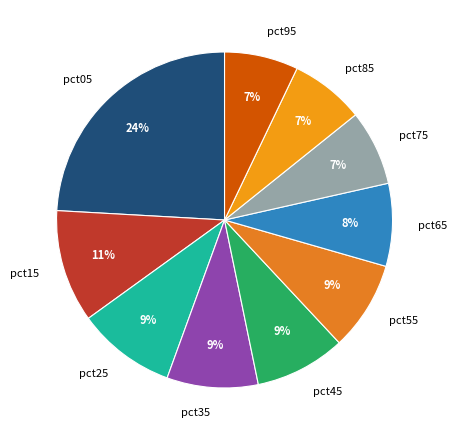

Is it true that pct75 is 7% of the pie?

True